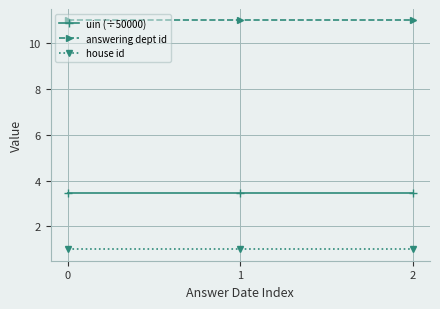

How many distinct data groups are displayed?

3